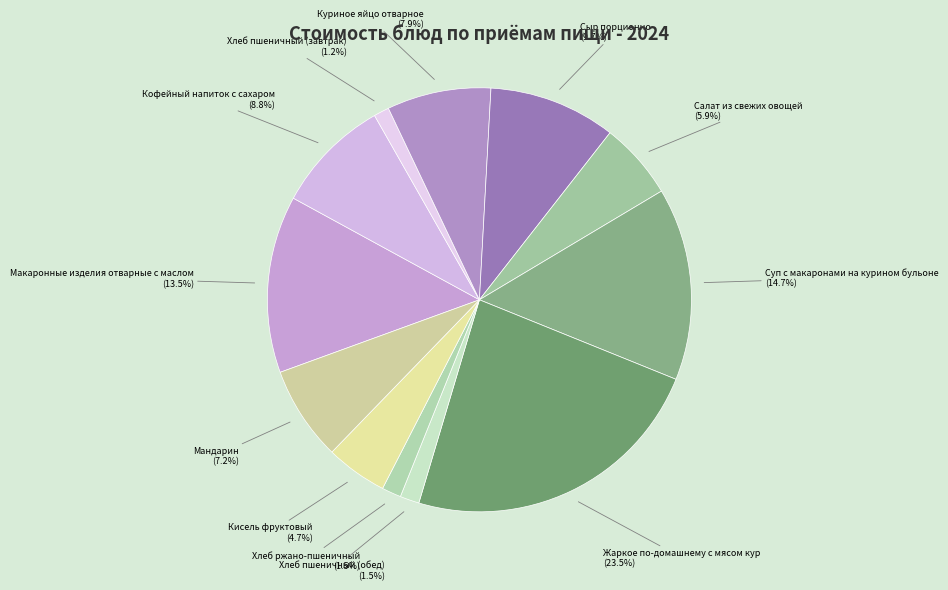

What percentage is the Салат из свежих овощей slice, to the nearest percent?

6%